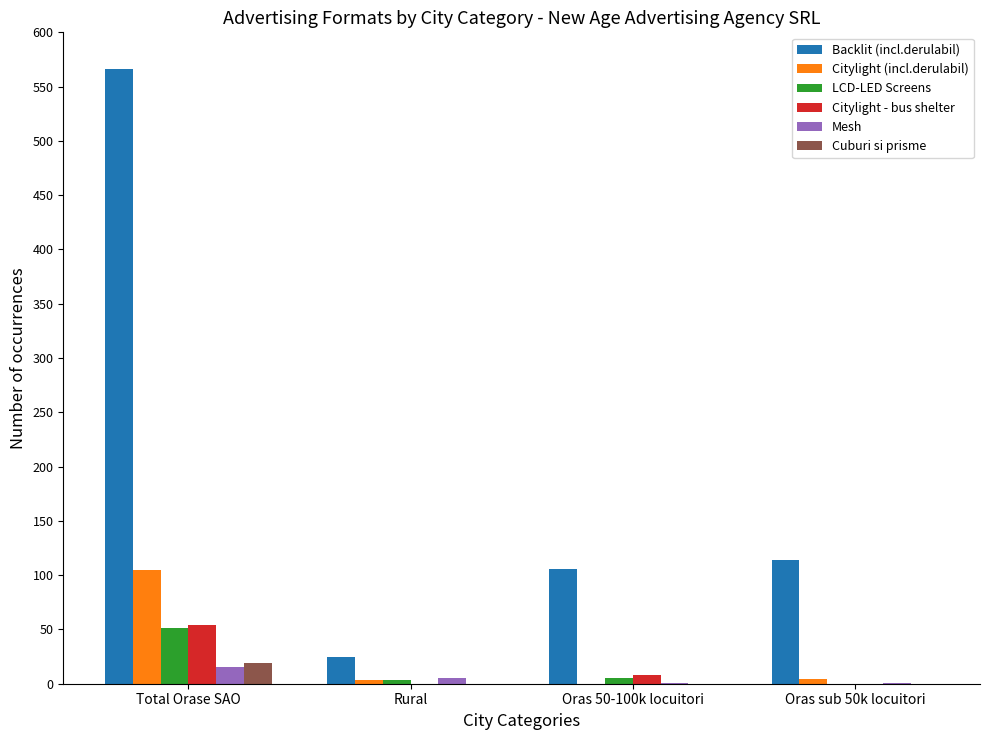

What are all the series names shown in the legend?

Backlit (incl.derulabil), Citylight (incl.derulabil), LCD-LED Screens, Citylight - bus shelter, Mesh, Cuburi si prisme